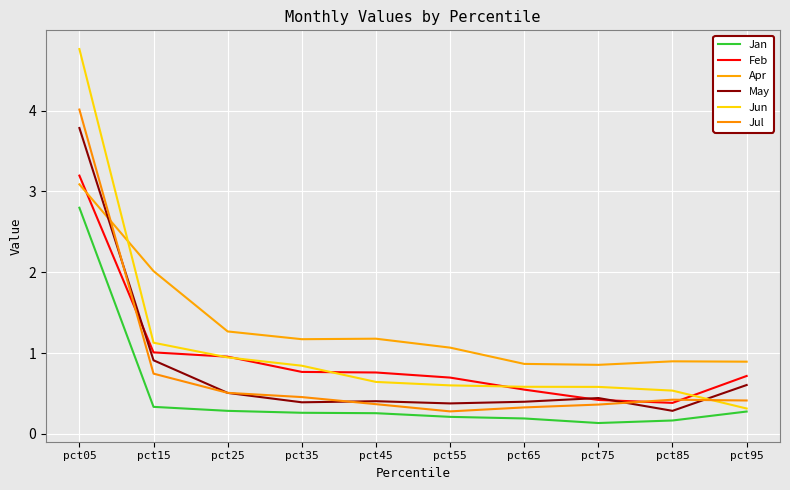

Reading left to right, transcribe all the data shown in this chart.

Jan: 2.8	0.3	0.3	0.3	0.3	0.2	0.2	0.1	0.2	0.3
Feb: 3.2	1.0	1.0	0.8	0.8	0.7	0.5	0.4	0.4	0.7
Apr: 3.1	2.0	1.3	1.2	1.2	1.1	0.9	0.9	0.9	0.9
May: 3.8	0.9	0.5	0.4	0.4	0.4	0.4	0.4	0.3	0.6
Jun: 4.8	1.1	0.9	0.8	0.6	0.6	0.6	0.6	0.5	0.3
Jul: 4.0	0.7	0.5	0.5	0.4	0.3	0.3	0.4	0.4	0.4